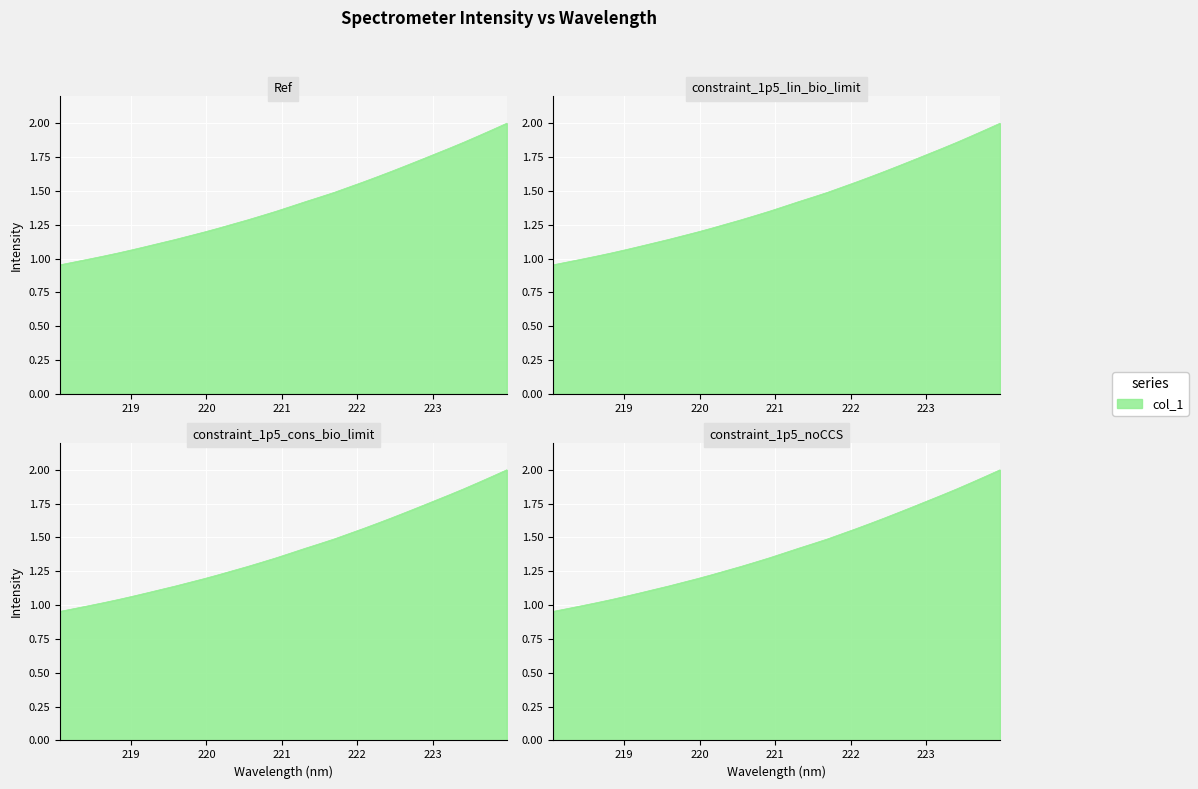

What is the smallest value displayed?

1.0